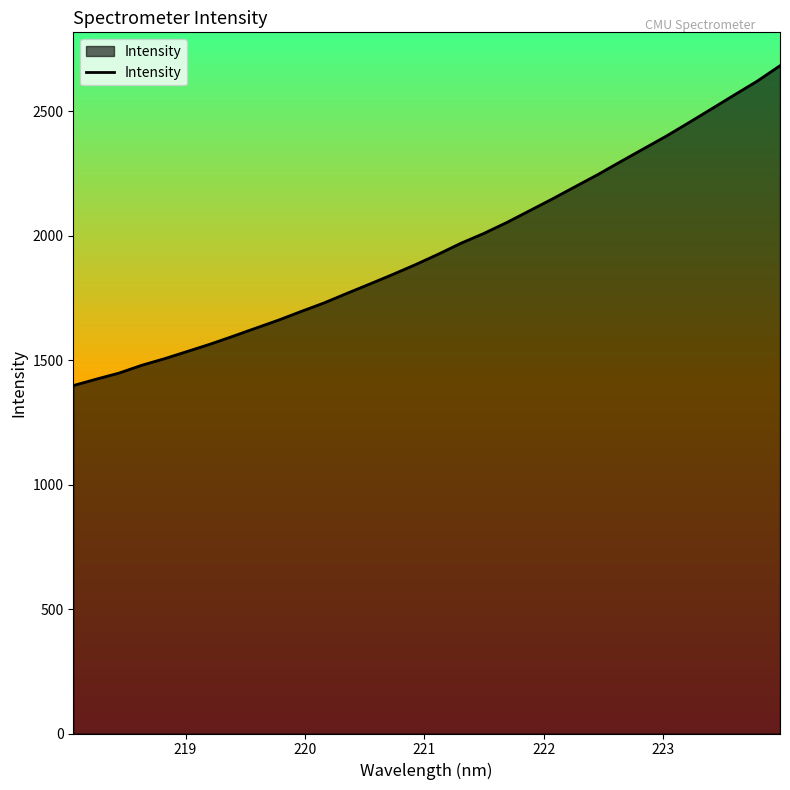

What is the maximum value shown in the chart?

2682.8